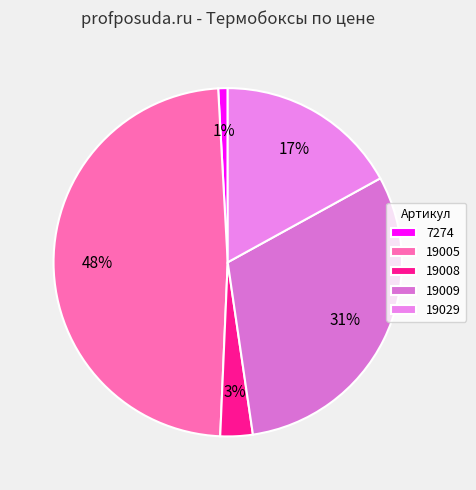

Is it true that 19009 is 41% of the pie?

False